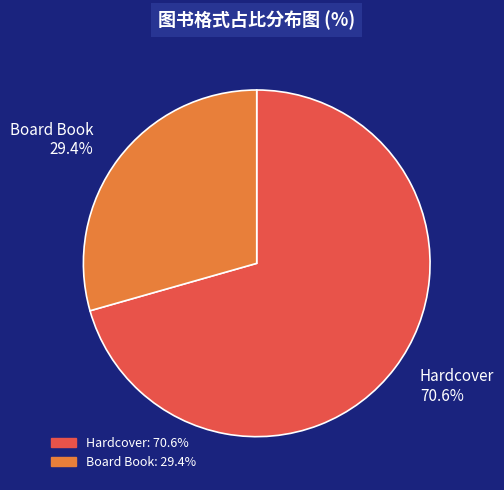

What percentage do Board Book and Hardcover together represent?

100.0%